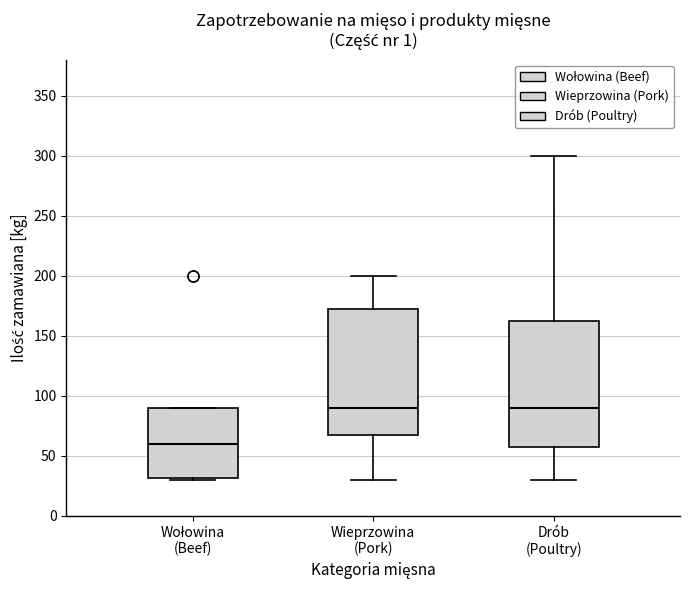

Reading left to right, transcribe this box plot: for each box, give where its median line is, the range the box spans, and where its two whiskers end, as read against the y-axis. The values are not printed on the chart, so give them approximately, as read against the axis.

Wołowina (Beef): median 60, box 30 to 90, whiskers 30 to 90
Wieprzowina (Pork): median 90, box 70 to 175, whiskers 30 to 200
Drób (Poultry): median 90, box 60 to 165, whiskers 30 to 300